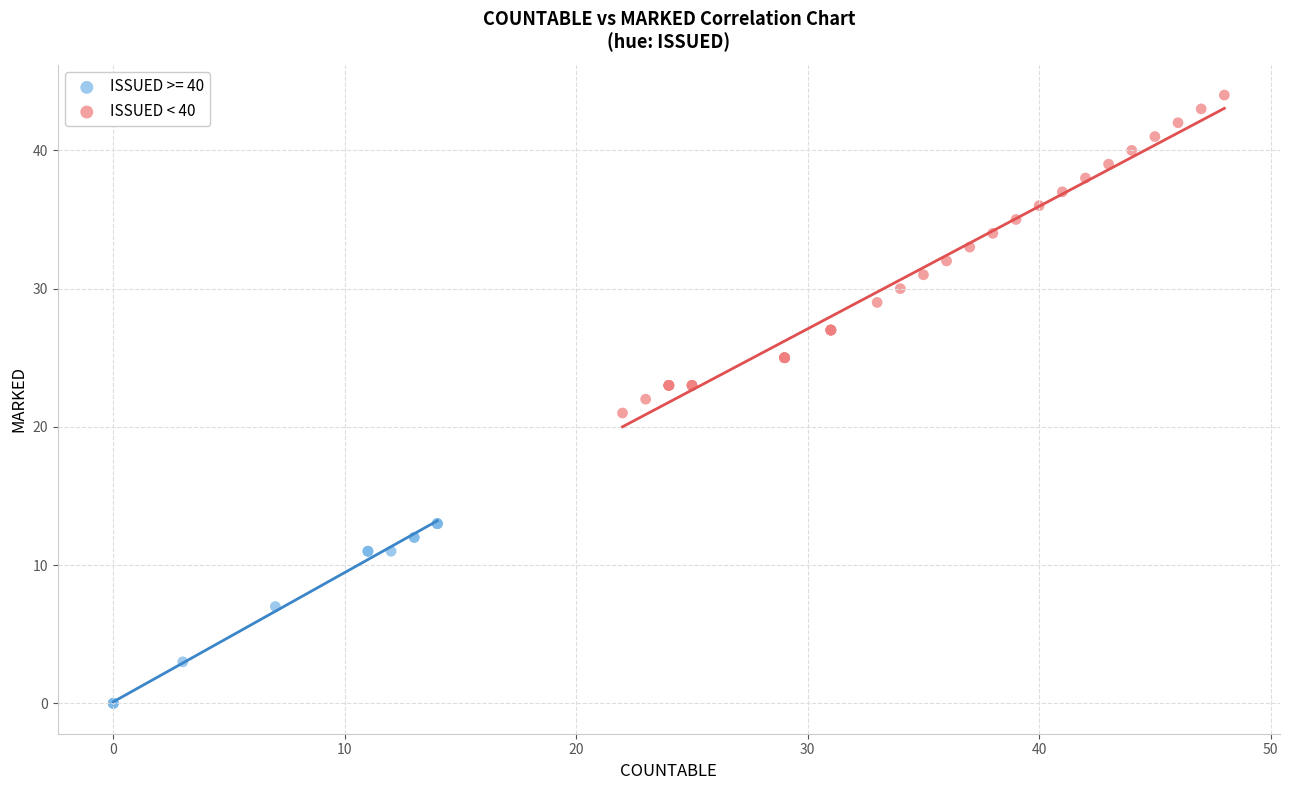

Which series has the largest Y range (max minus min)?

ISSUED < 40